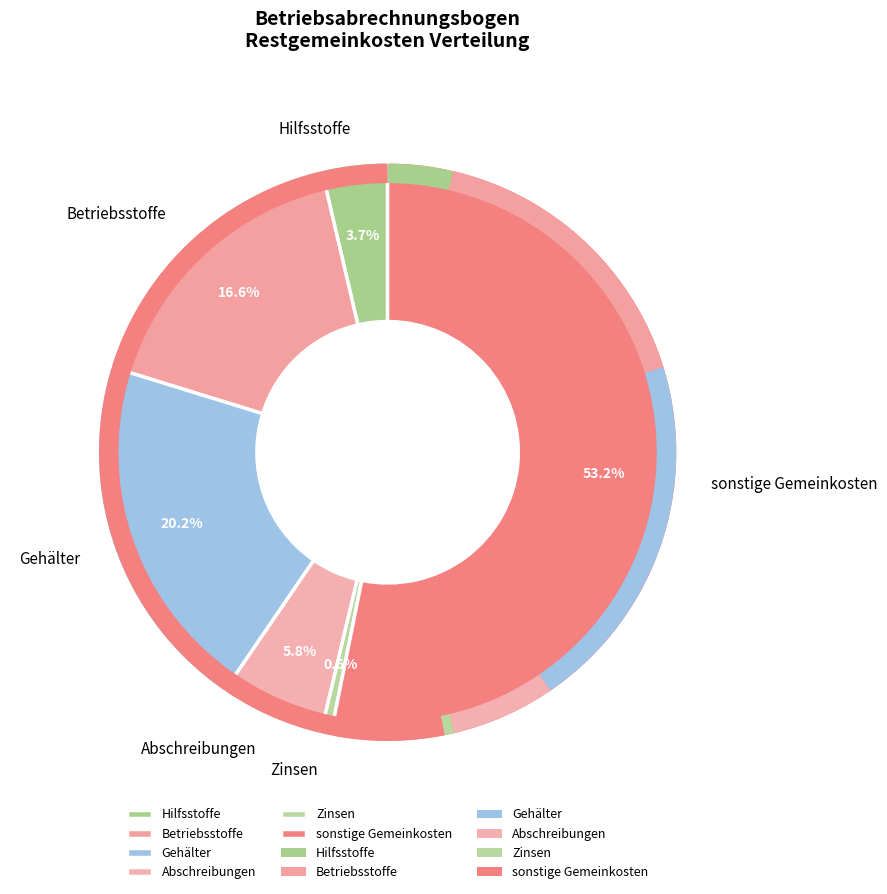

Count the number of slices in the pie.

6